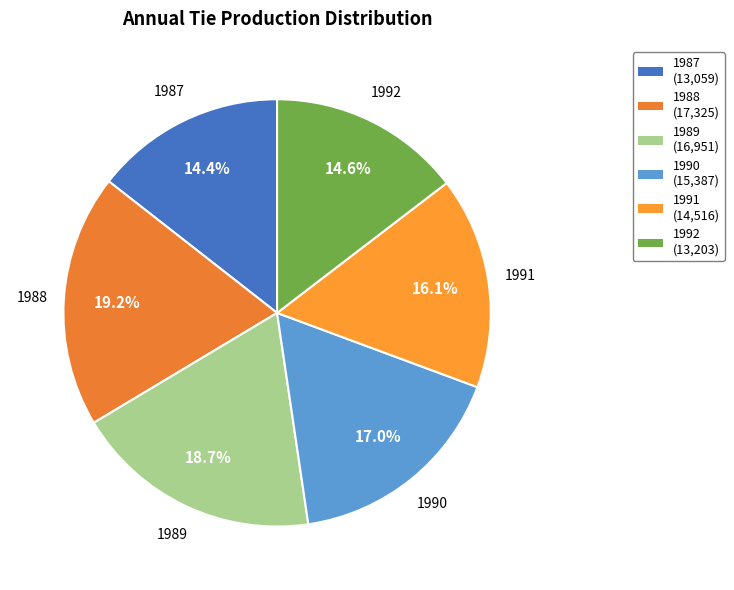

Is 1987 the majority of the pie?

No